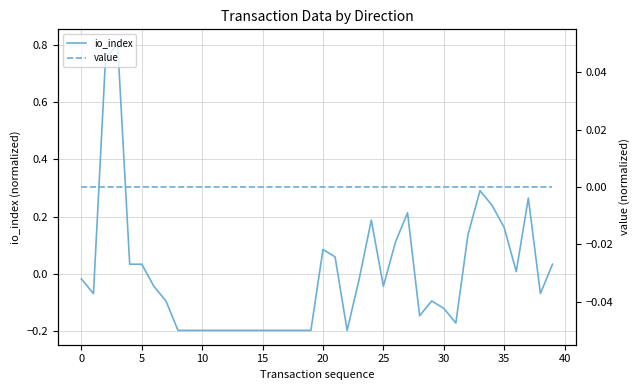

The io_index series shows 0.0 at 35. True or false?

False